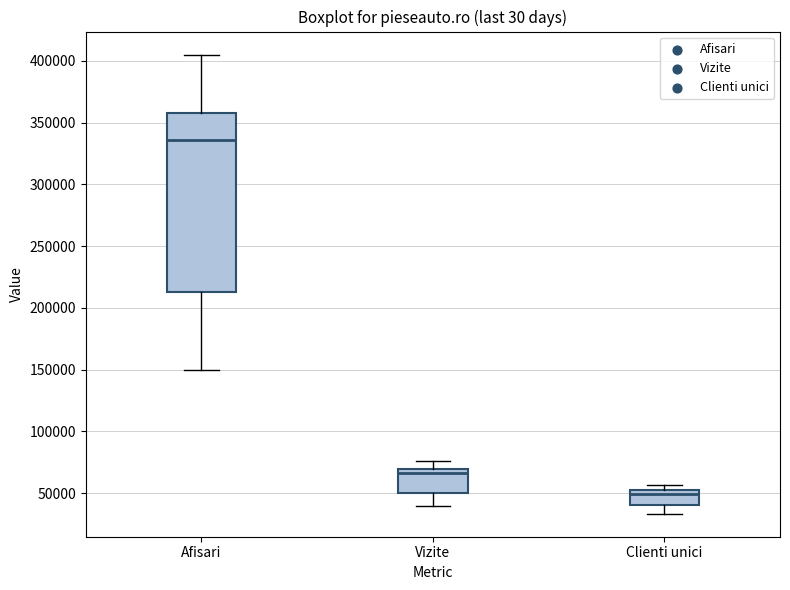

Reading left to right, read every box against the y-axis: the position of its median line, the range the box covers, and the ends of its whiskers. The values are not printed on the chart, so give them approximately, as read against the axis.

Afisari: median 335000, box 215000 to 360000, whiskers 150000 to 405000
Vizite: median 65000, box 50000 to 70000, whiskers 40000 to 75000
Clienti unici: median 50000, box 40000 to 55000, whiskers 35000 to 55000 (just above the box's upper edge)